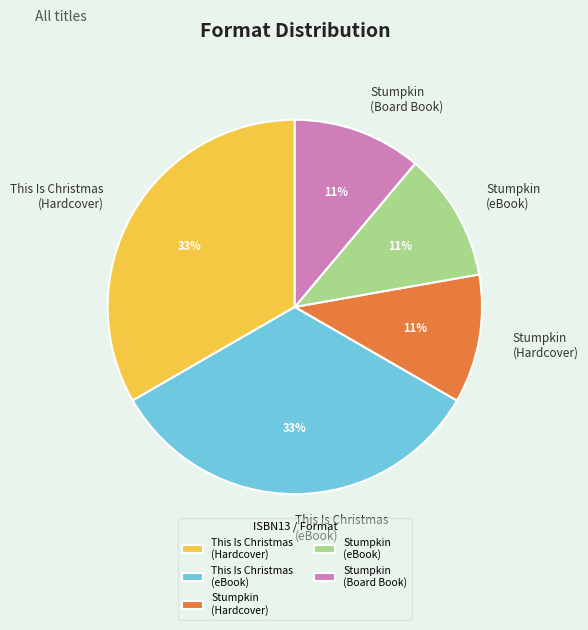

To the nearest percent, what percentage of the pie is Stumpkin (eBook)?

11%